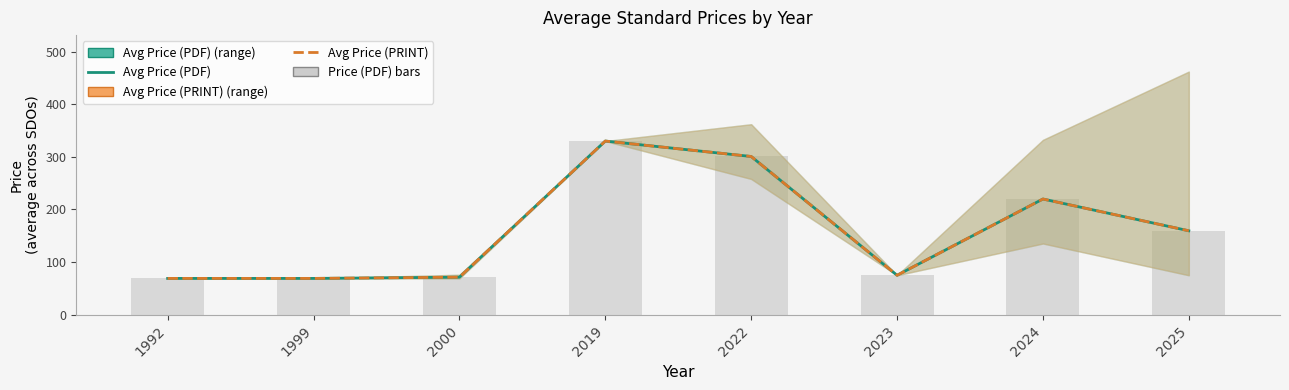

What is the value of the Avg Price (PDF) bar at the 5th from the left?

300.7